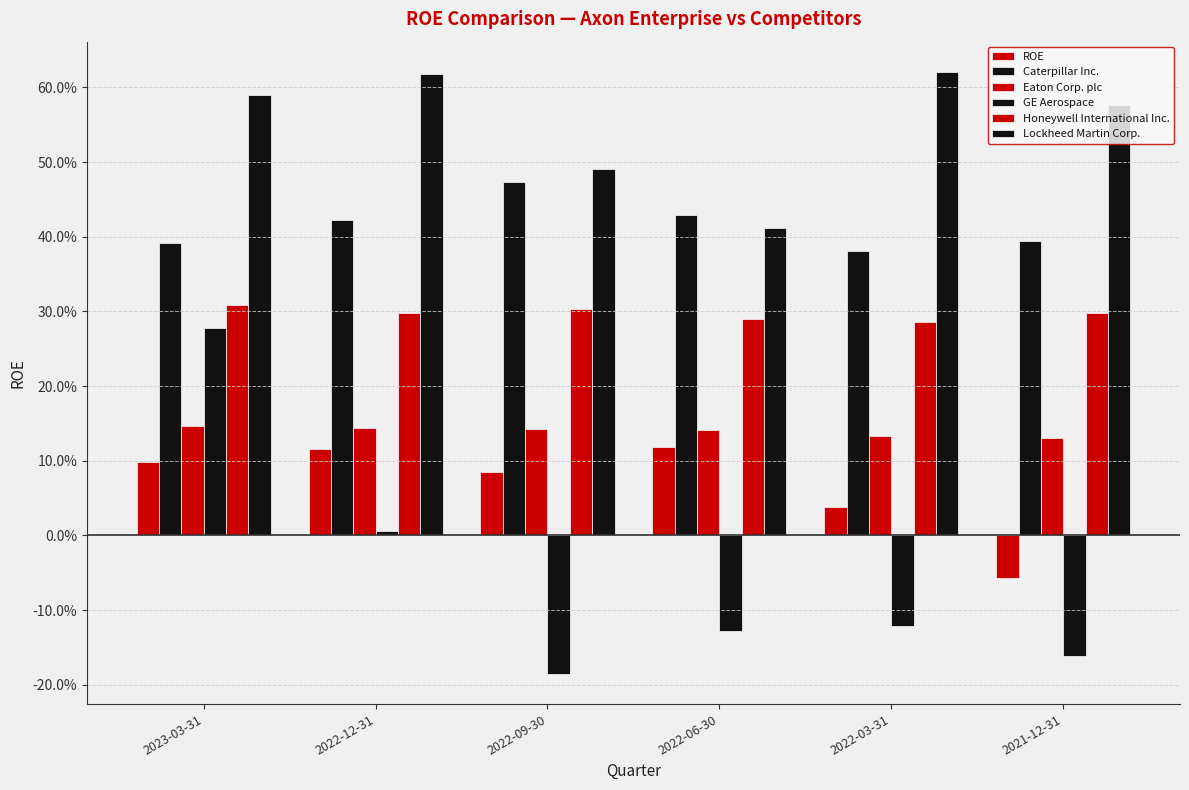

Are the bars grouped side by side (vs. stacked)?

Yes